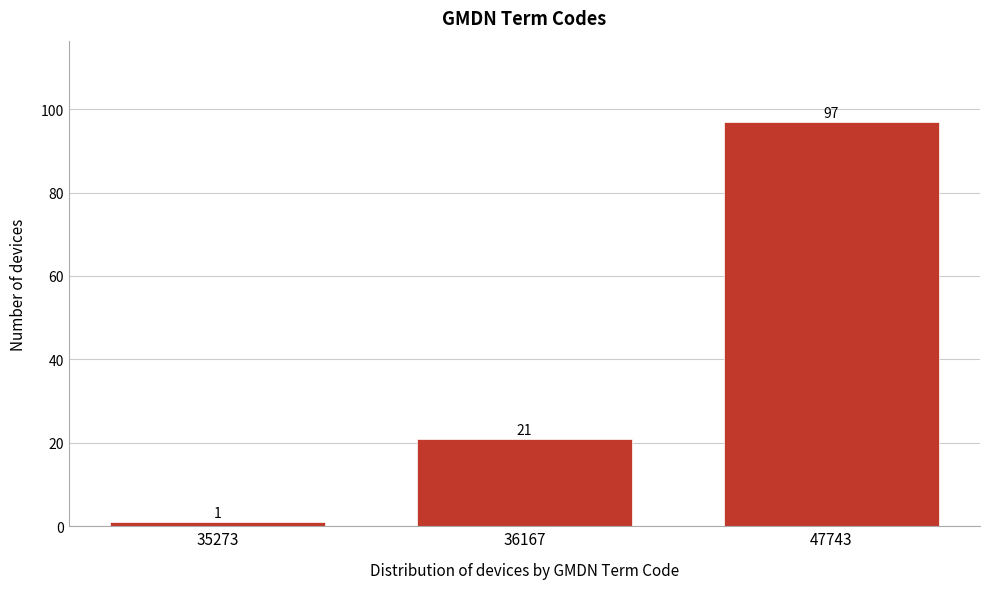

Reading right to left, what are all the values shown in this chart?

47743=97	36167=21	35273=1